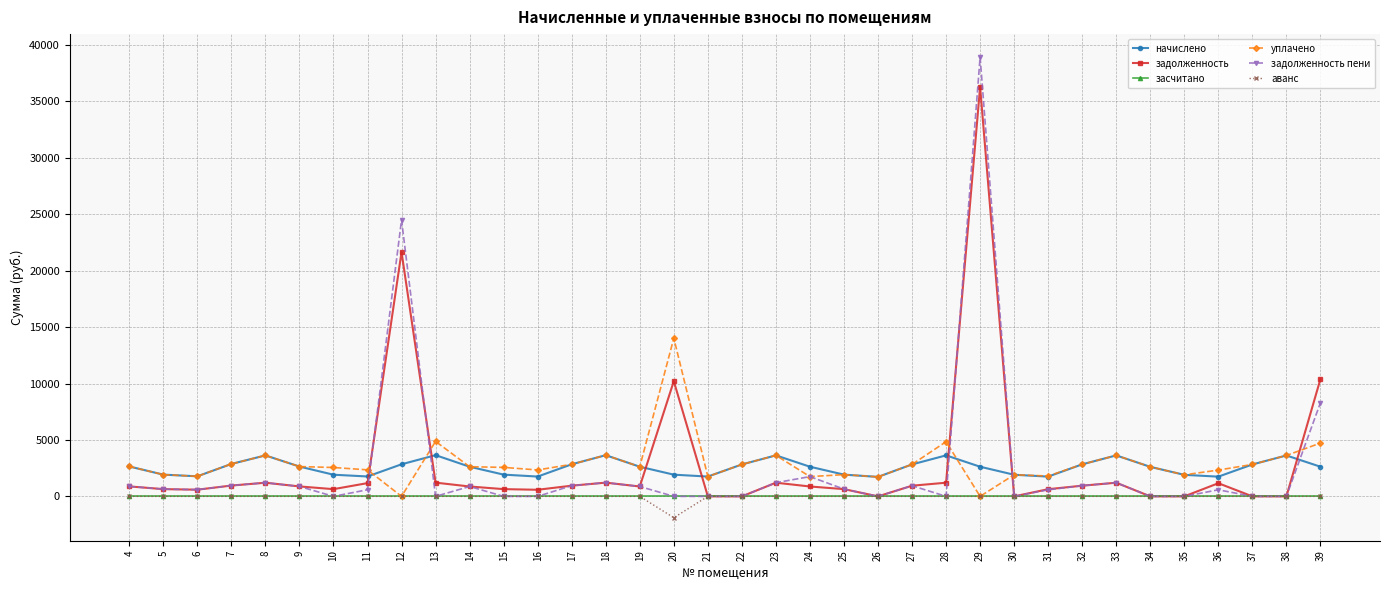

Which series ends up on top after the final intersection of уплачено and задолженность пени?

задолженность пени